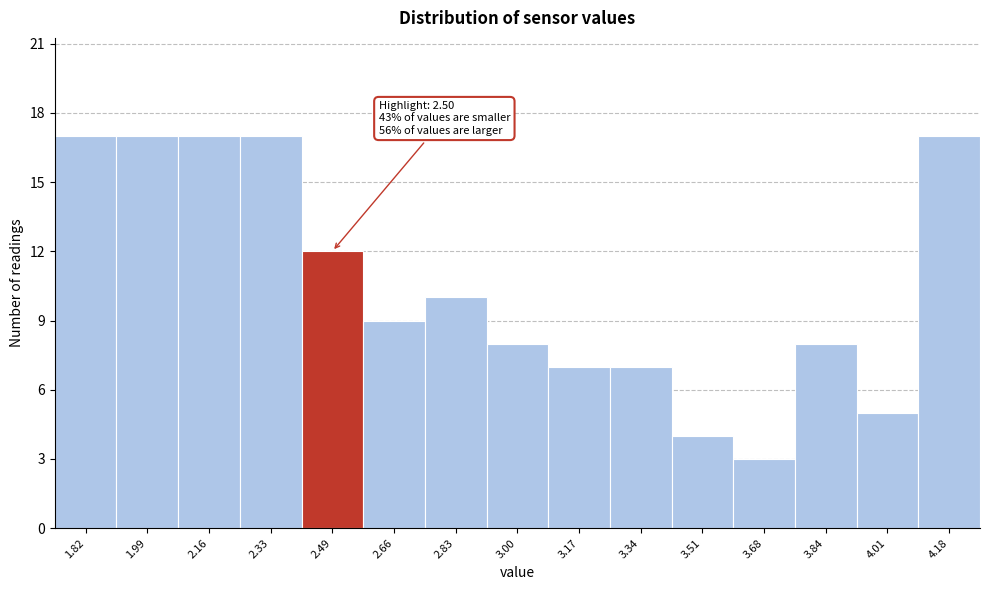

Reading left to right, what are all the values shown in this chart?

1.82=17	1.99=17	2.16=17	2.33=17	2.49=12	2.66=9	2.83=10	3.00=8	3.17=7	3.34=7	3.51=4	3.68=3	3.84=8	4.01=5	4.18=17